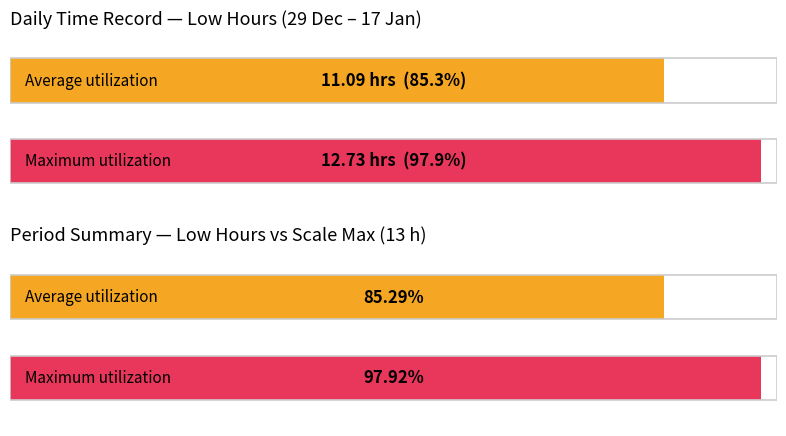

What is the greatest value displayed?

12.7